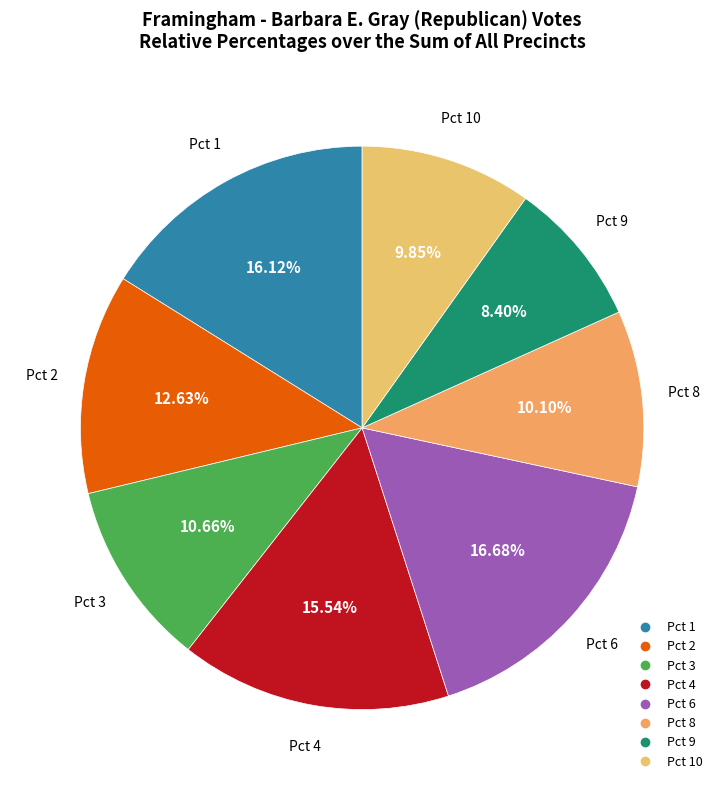

How many segments does this pie chart have?

8